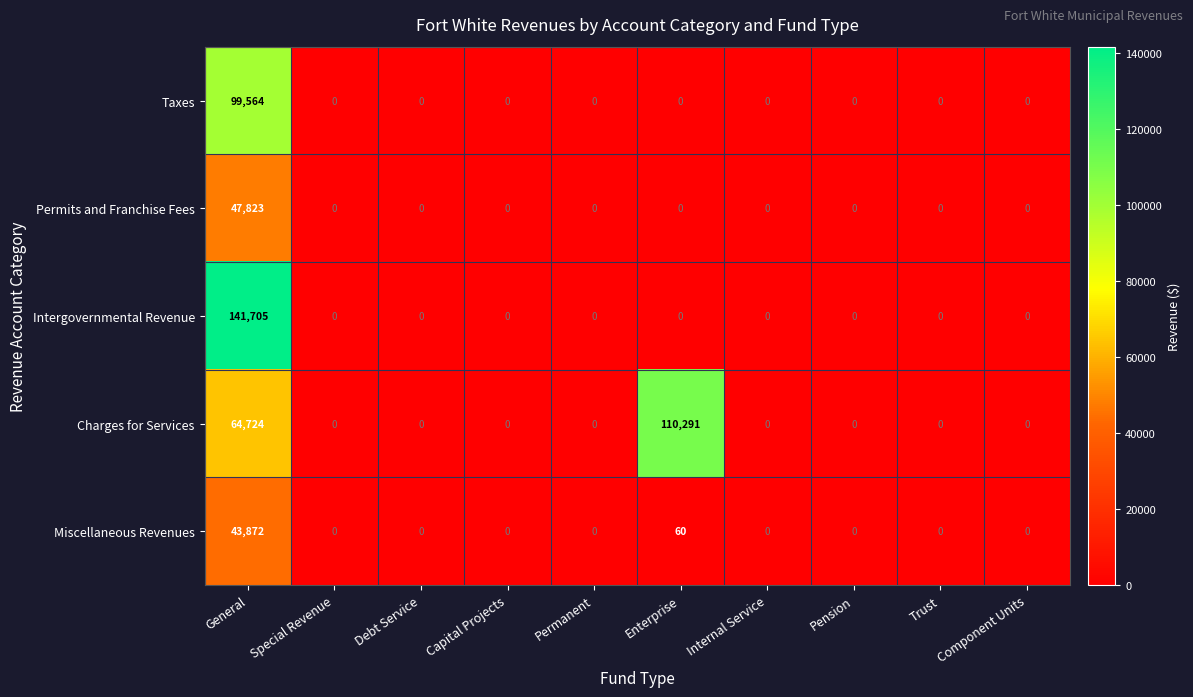

What is the maximum value shown in the chart?

141705